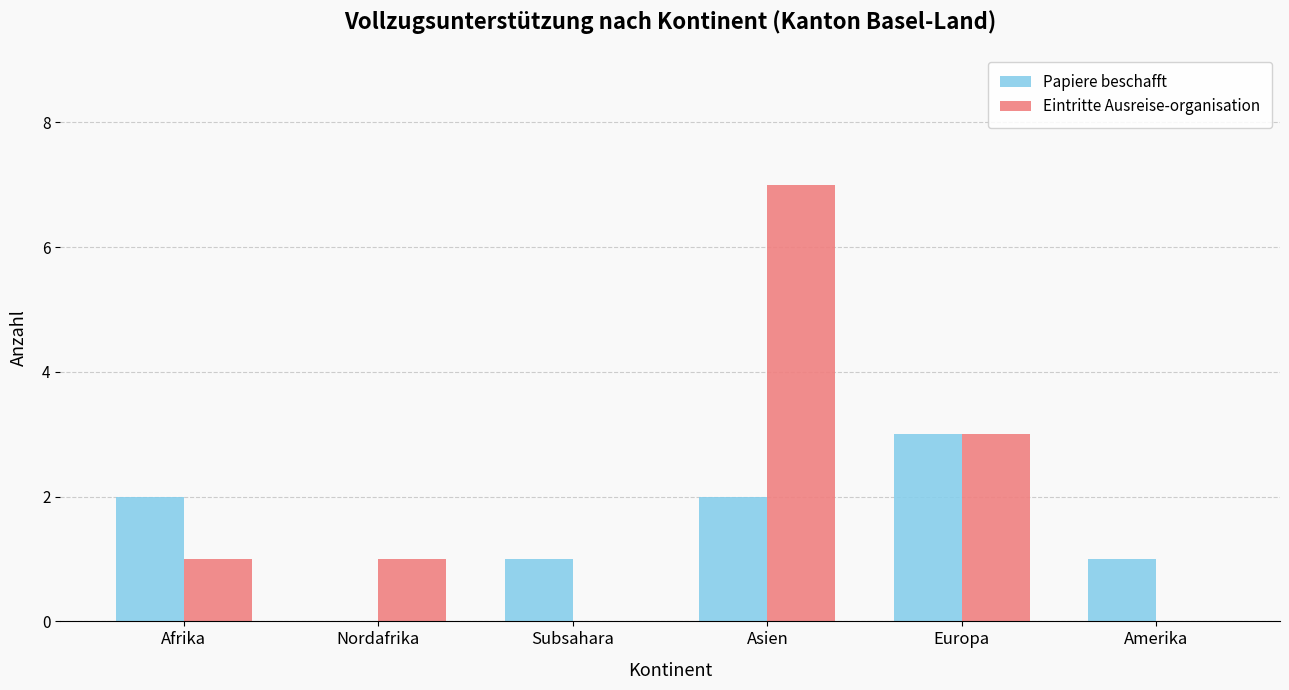

Reading left to right, transcribe all the data shown in this chart.

Papiere beschafft: Afrika=2	Nordafrika=0	Subsahara=1	Asien=2	Europa=3	Amerika=1
Eintritte Ausreise-organisation: Afrika=1	Nordafrika=1	Subsahara=0	Asien=7	Europa=3	Amerika=0